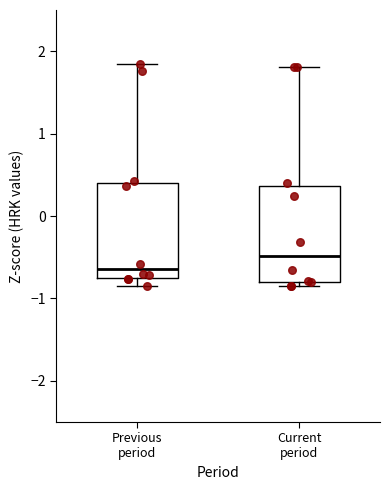

Where is the upper edge of the box for Previous period on the y-axis? The values are not printed on the chart, so give them approximately, as read against the axis.

0.4